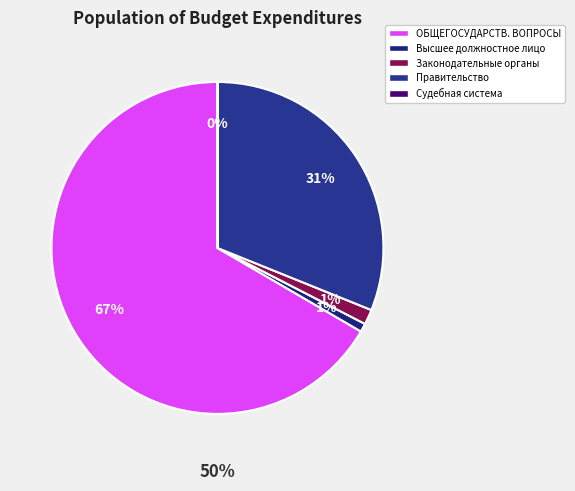

True or false: ОБЩЕГОСУДАРСТВЕННЫЕ ВОПРОСЫ accounts for 52% of the total.

False